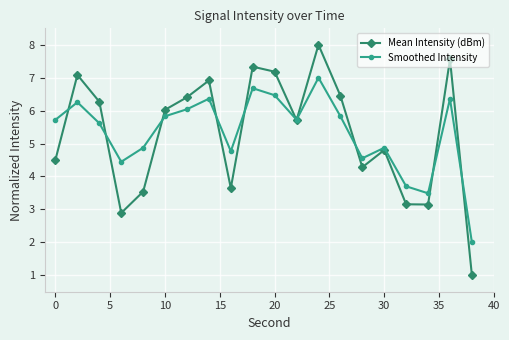

In Smoothed Intensity, how many points are lower than both neighbors (excluding endpoints)?

5